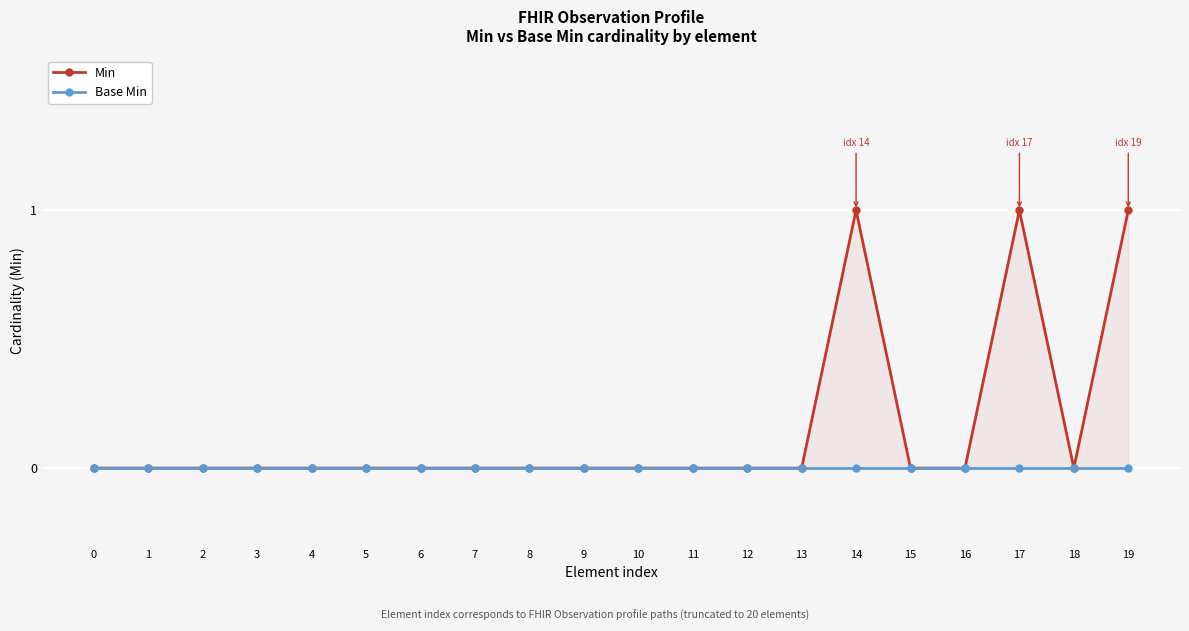

Reading left to right, extract all data points from this chart.

Min: 0	0	0	0	0	0	0	0	0	0	0	0	0	0	1	0	0	1	0	1
Base Min: 0	0	0	0	0	0	0	0	0	0	0	0	0	0	0	0	0	0	0	0